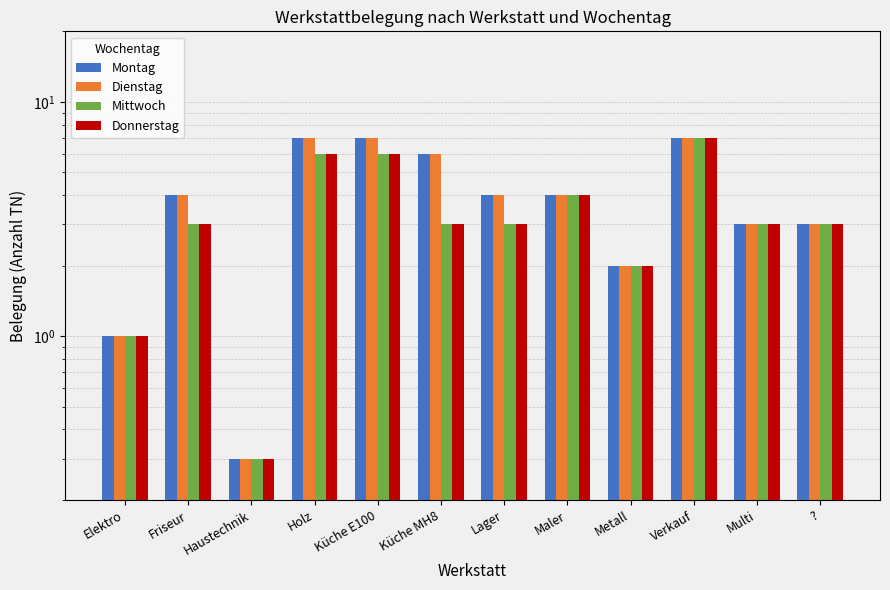

What is the difference between the second highest and second lowest values in the Mittwoch series?

5.0